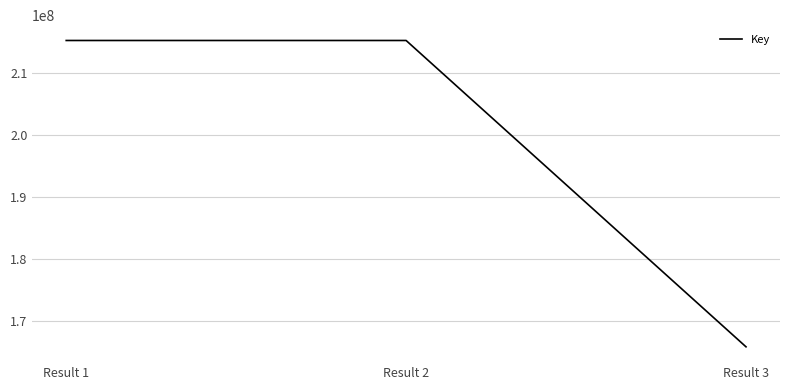

At which label does the data first exceed 215335822?

Result 1